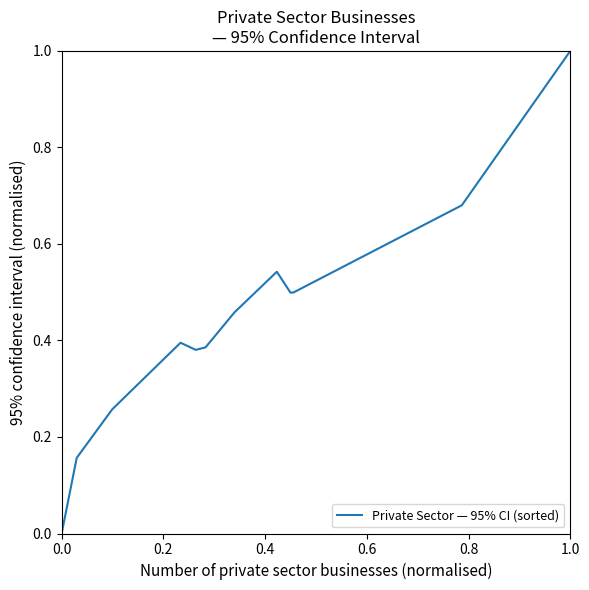

What is the maximum value shown in the chart?

1.0